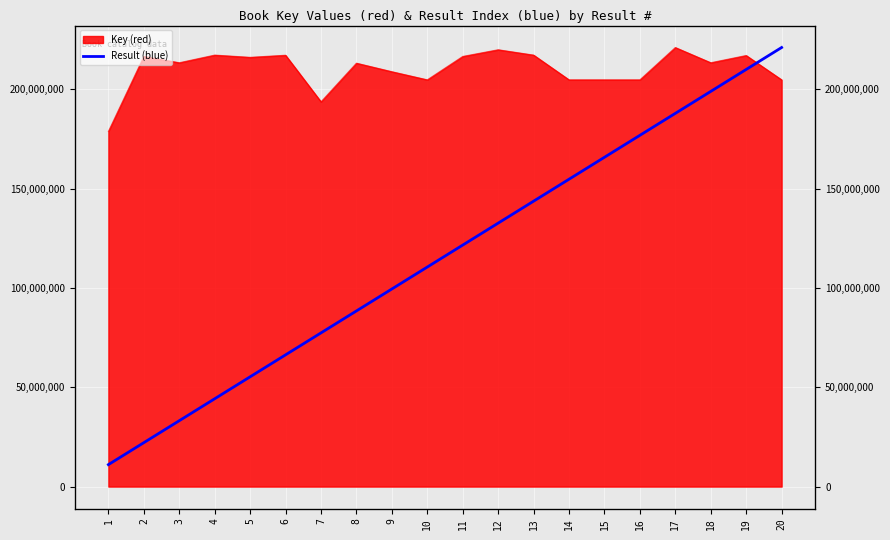

What is the change in value from 10 to 20?

+110495366.0